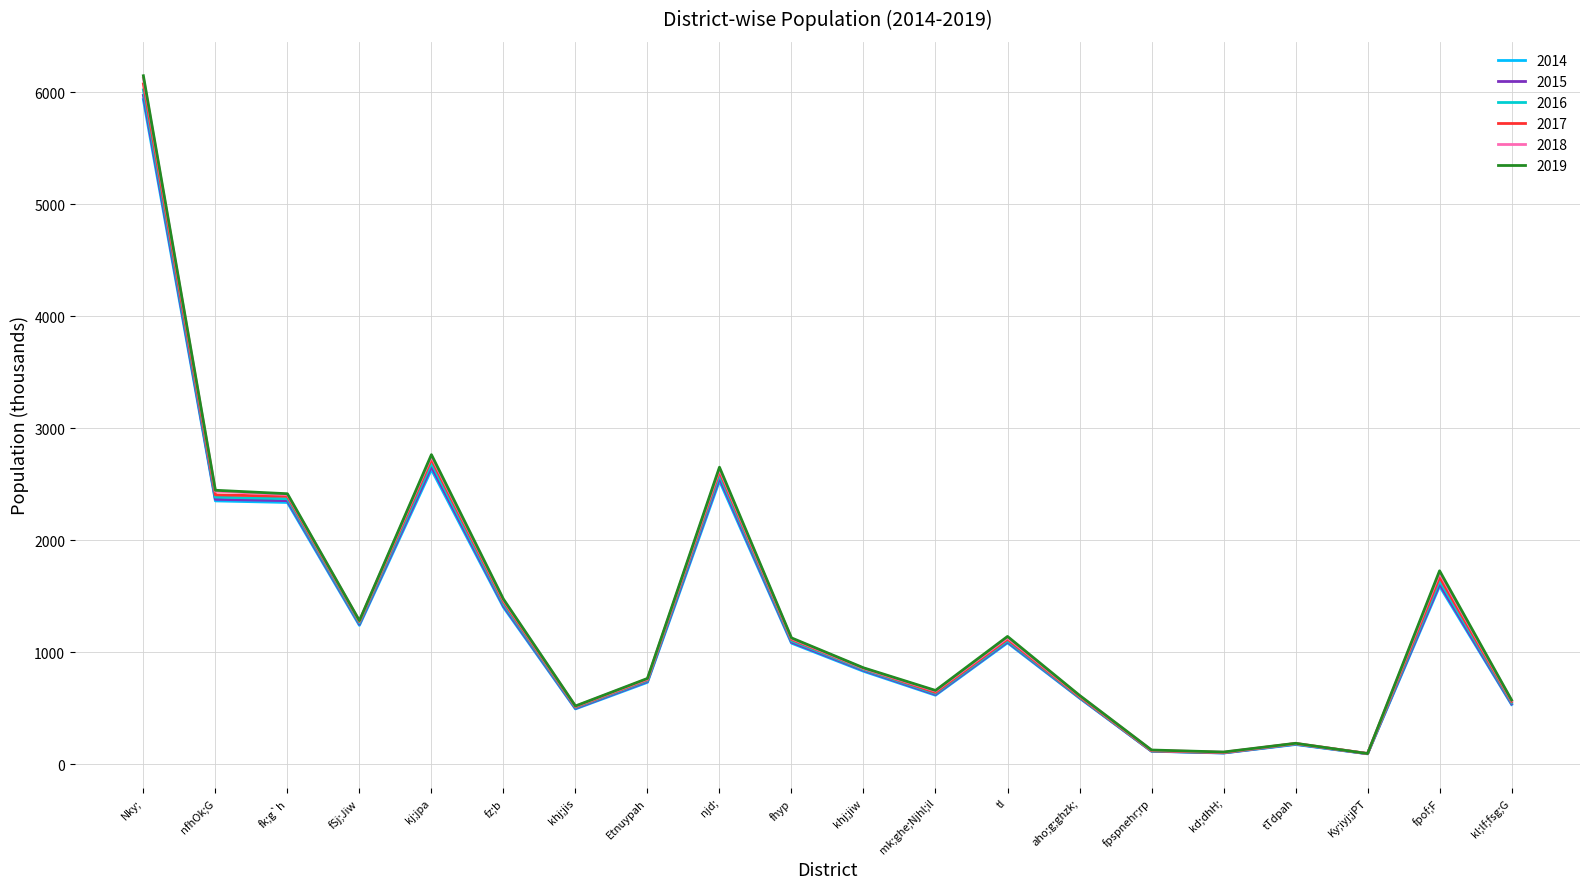

At which label is 2019 closest to 3123?

kj;jpa